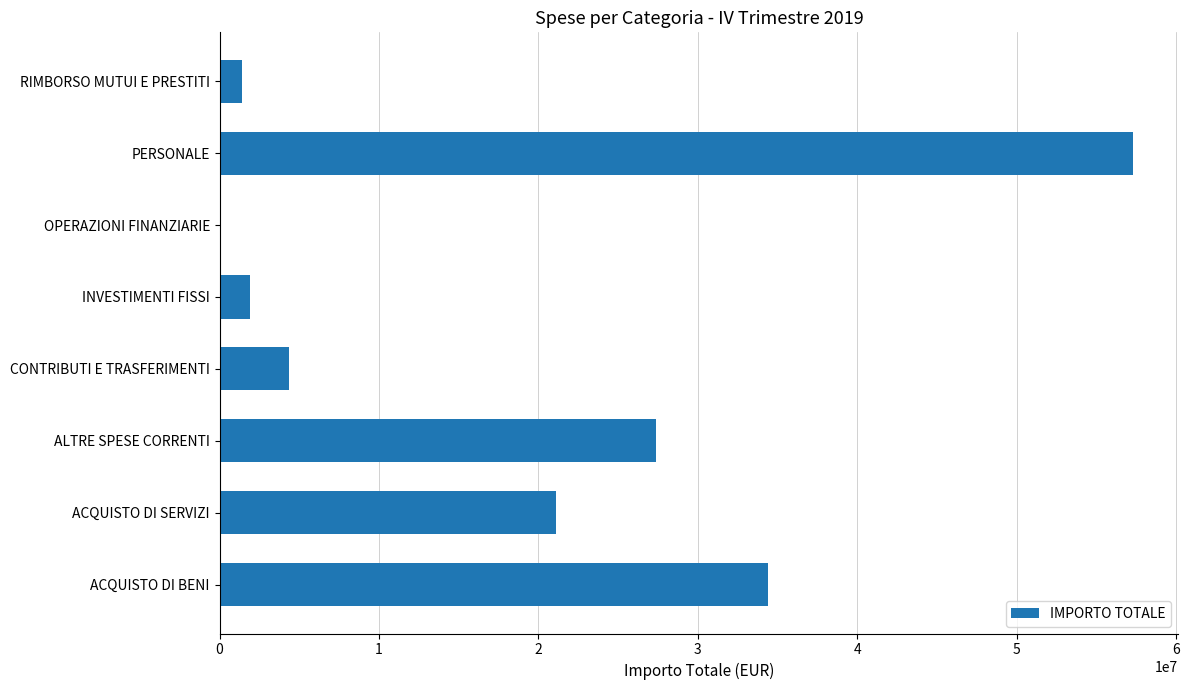

How many distinct data groups are displayed?

1